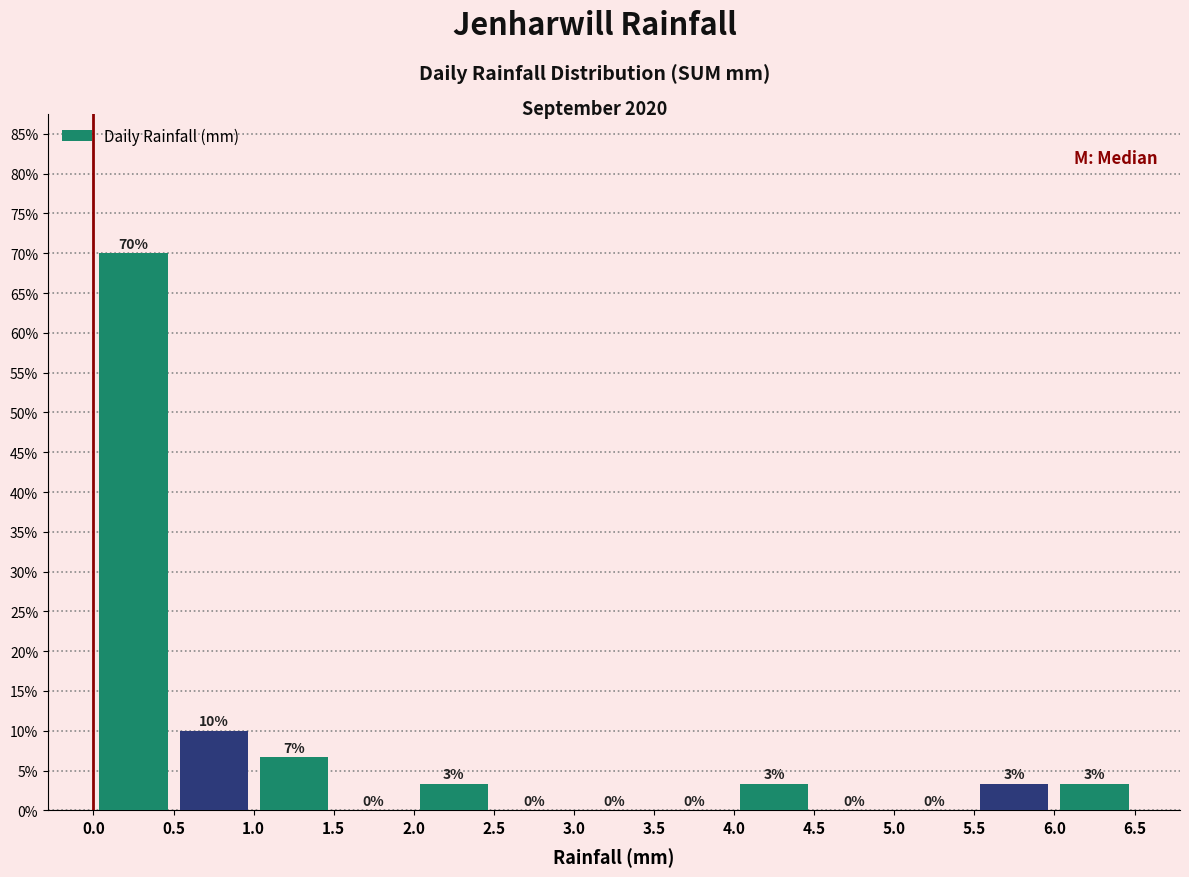

Which range on the x-axis has the tallest bar?

0.0 to 0.5